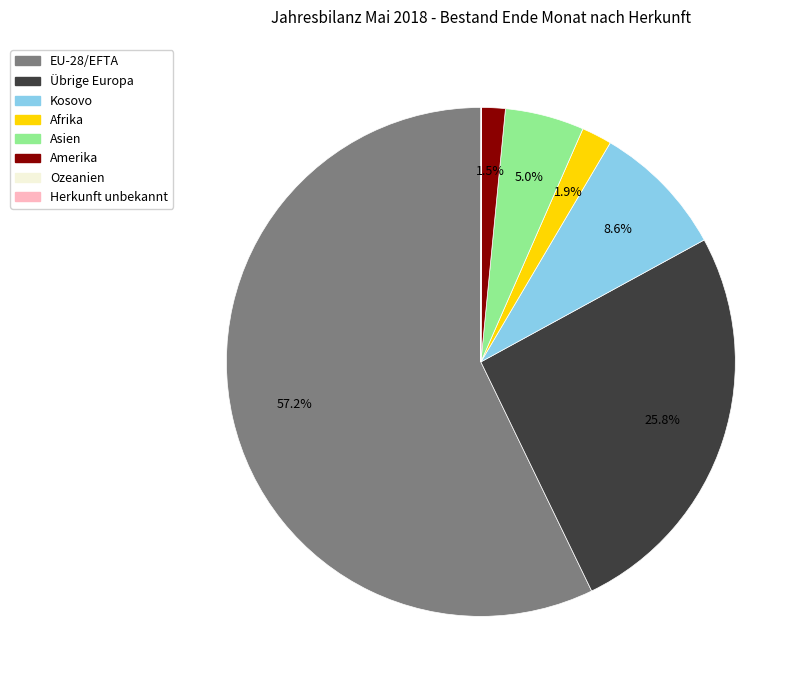

What is the ratio of the value at Afrika to the value at Asien?

0.4